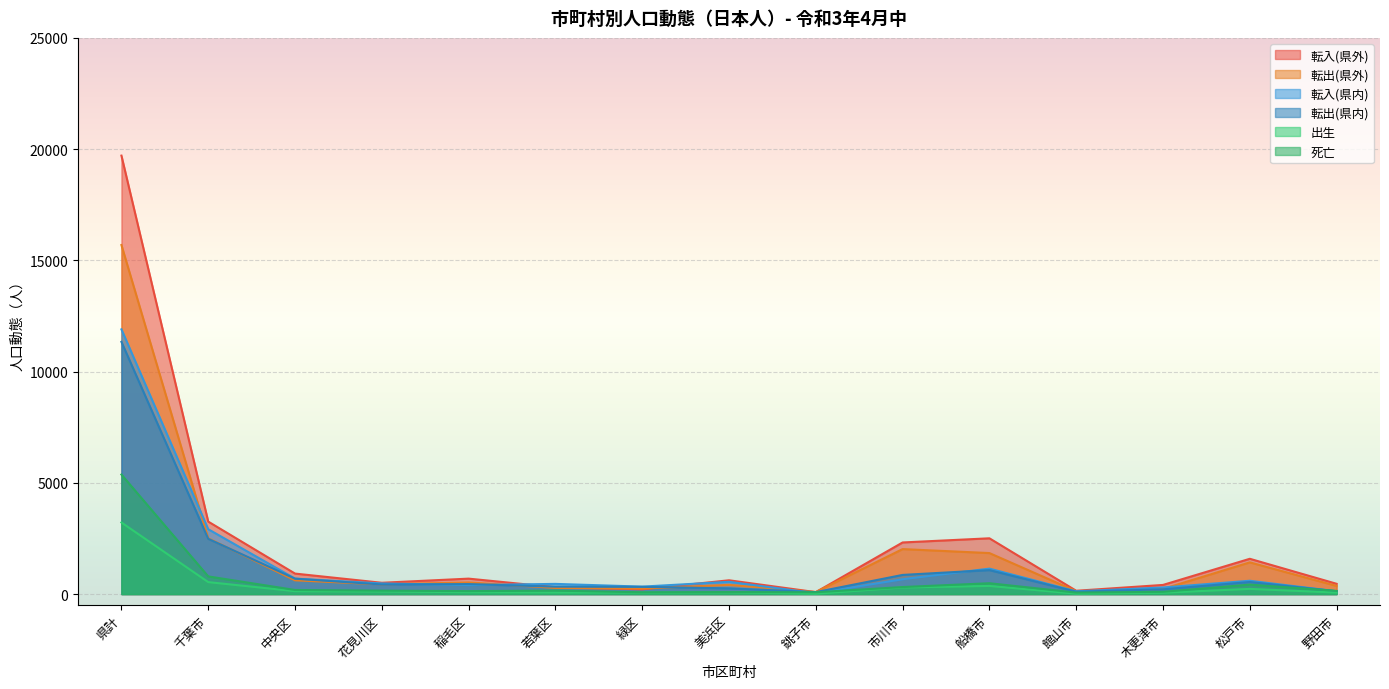

True or false: 死亡 and 転入(県外) cross at least once.

False